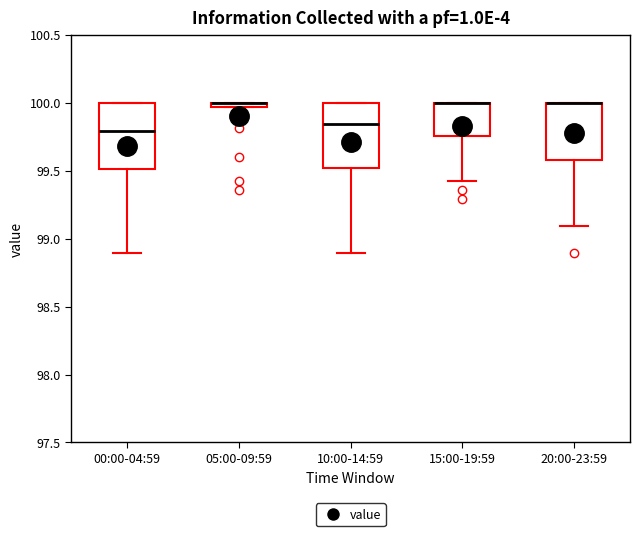

Where does the lower whisker of the box for 20:00-23:59 end on the y-axis? The values are not printed on the chart, so give them approximately, as read against the axis.

99.10